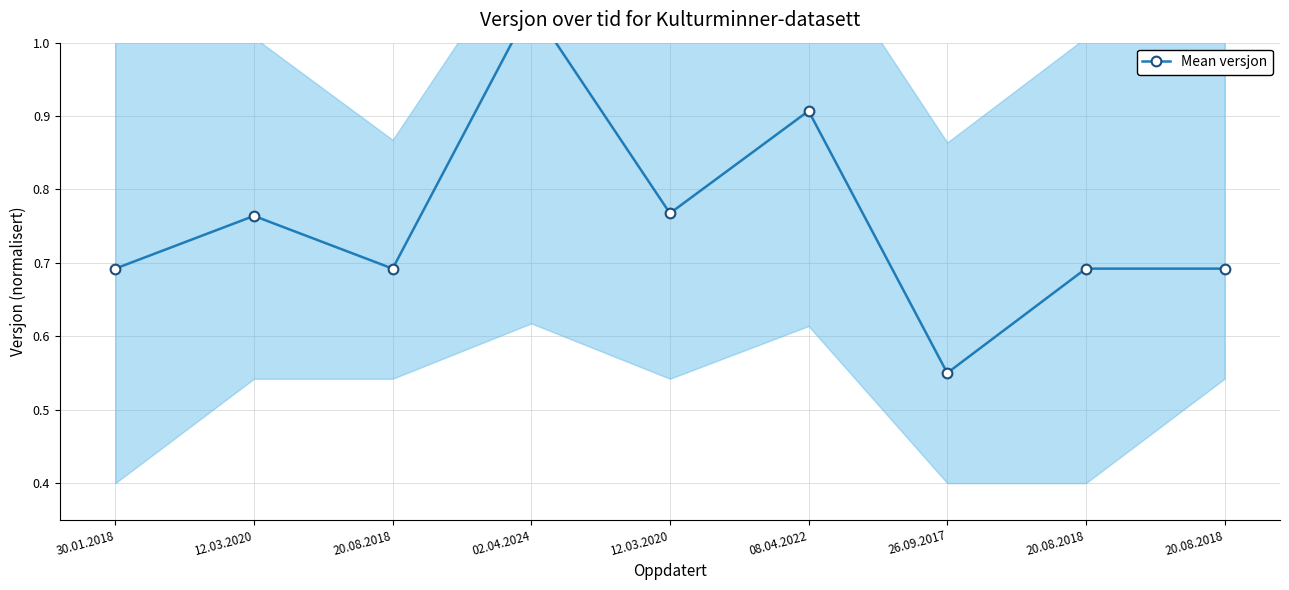

What is the label of the 6th point from the left?

08.04.2022